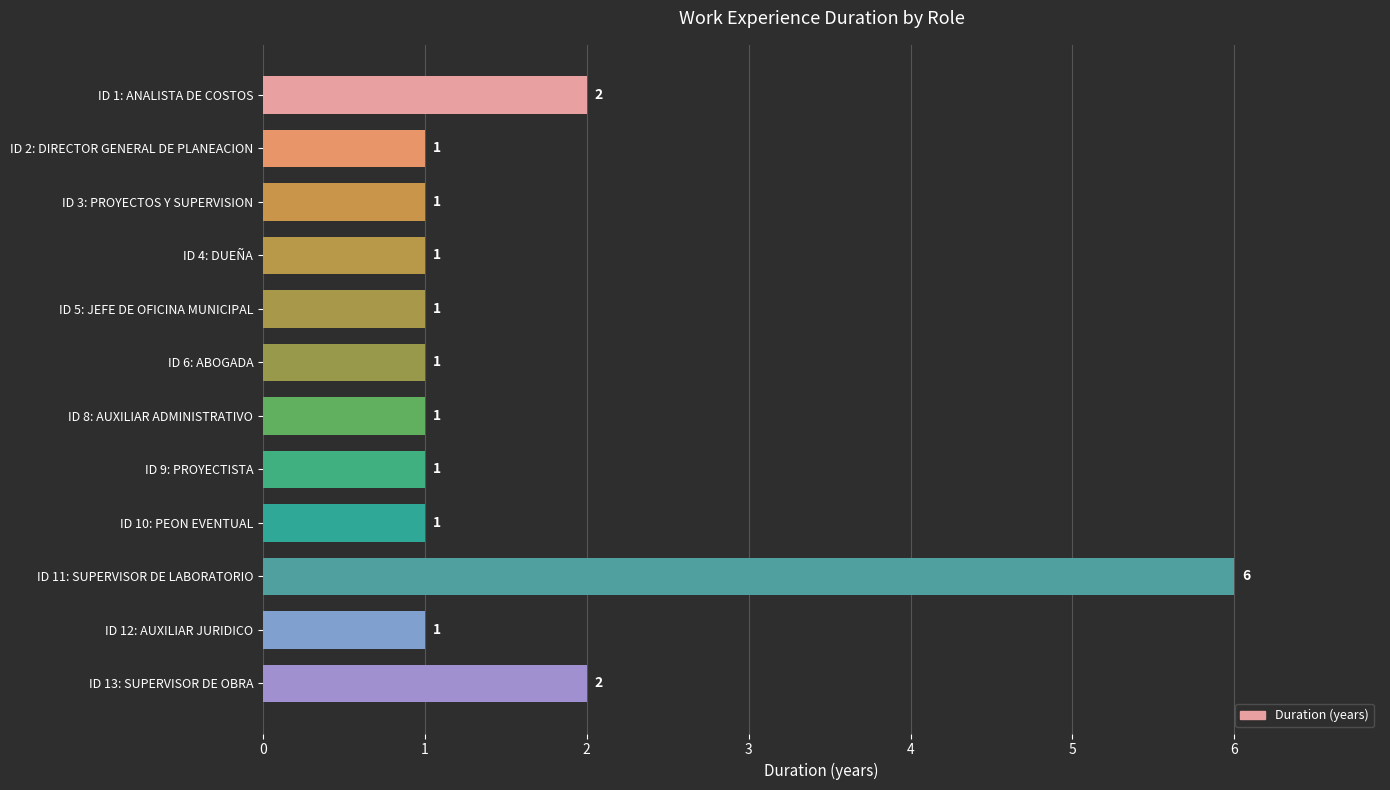

What is the label of the 11th bar from the top?

ID 12: AUXILIAR JURIDICO